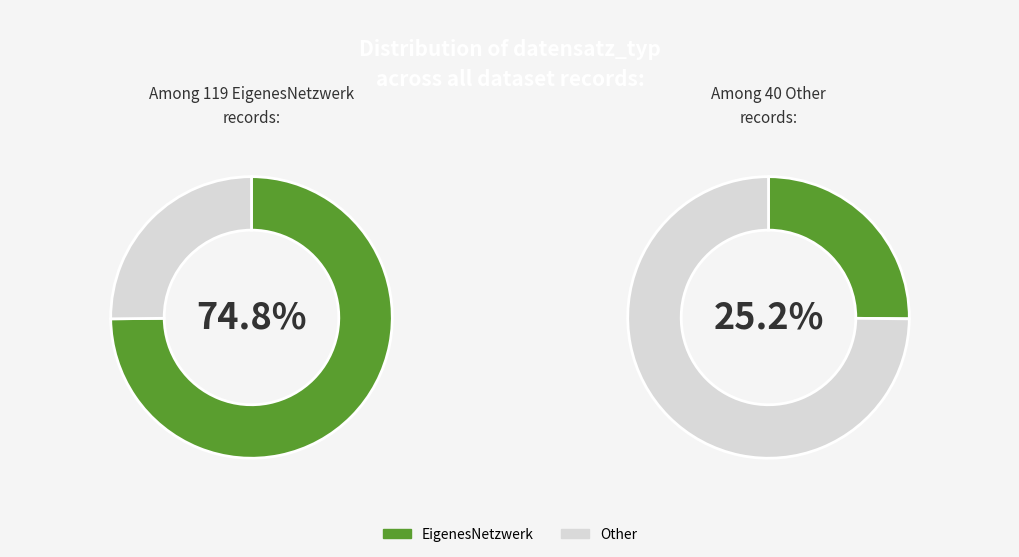

Which slice is the largest?

EigenesNetzwerk